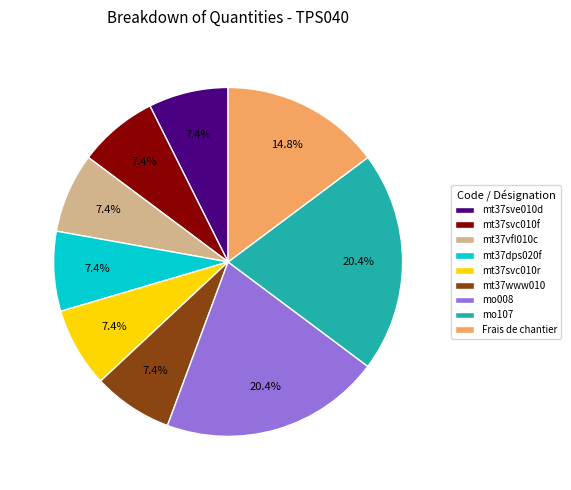

What is the total percentage of mt37dps020f and mt37svc010f?

14.8%